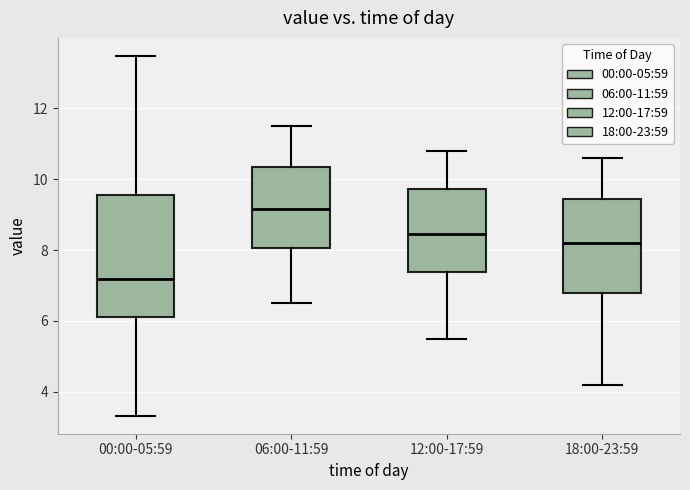

Reading left to right, transcribe this box plot: for each box, give where its median line is, the range the box spans, and where its two whiskers end, as read against the y-axis. The values are not printed on the chart, so give them approximately, as read against the axis.

00:00-05:59: median 7.2, box 6.2 to 9.6, whiskers 3.4 to 13.4
06:00-11:59: median 9.2, box 8.0 to 10.4, whiskers 6.6 to 11.6
12:00-17:59: median 8.4, box 7.4 to 9.8, whiskers 5.6 to 10.8
18:00-23:59: median 8.2, box 6.8 to 9.4, whiskers 4.2 to 10.6